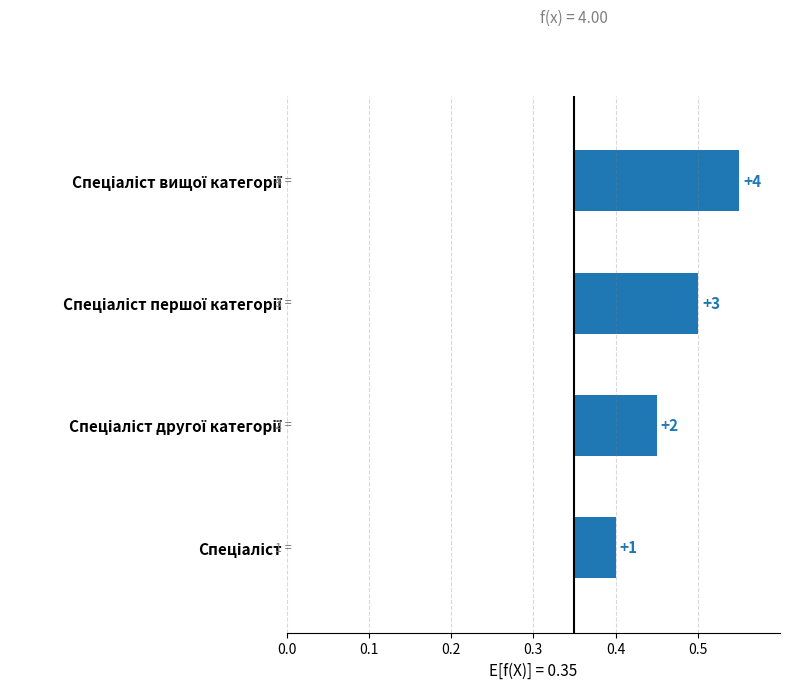

How many categories are shown in the chart?

4